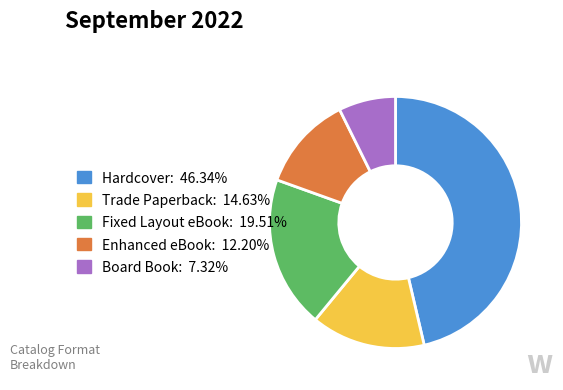

Is the sum of Hardcover and Trade Paperback greater than half?

Yes